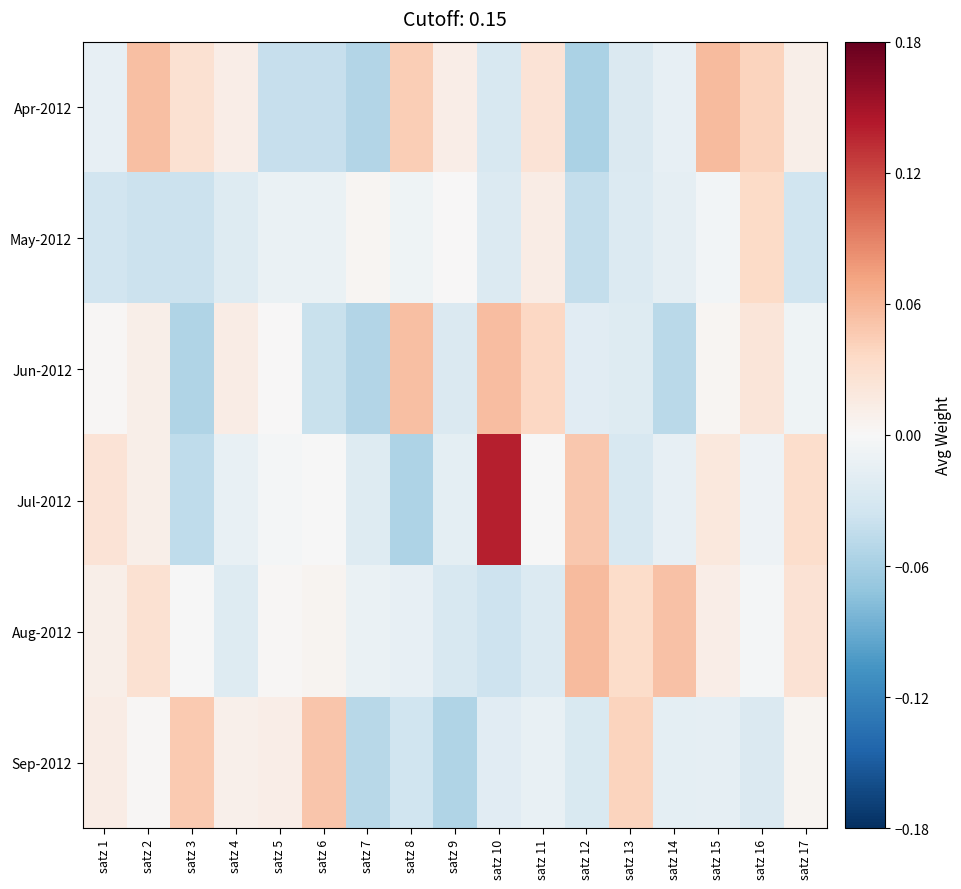

Which label corresponds to the smallest value in the chart?

satz 12